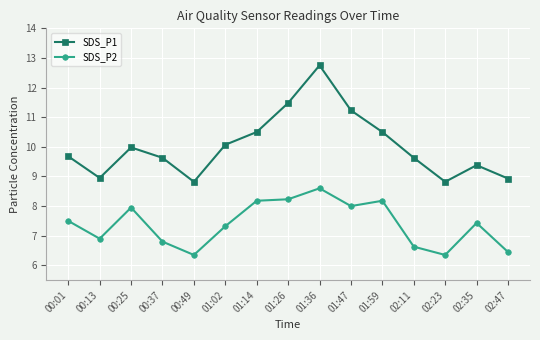

Is this an area chart (filled region under the line)?

No